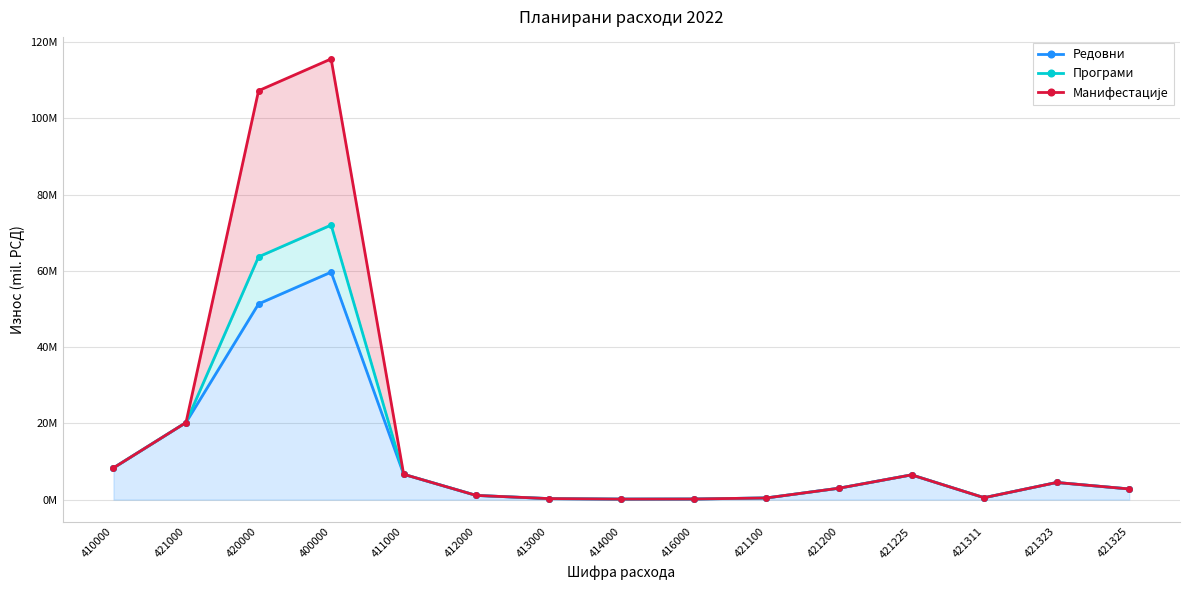

True or false: Манифестације and Програми cross at least once.

False